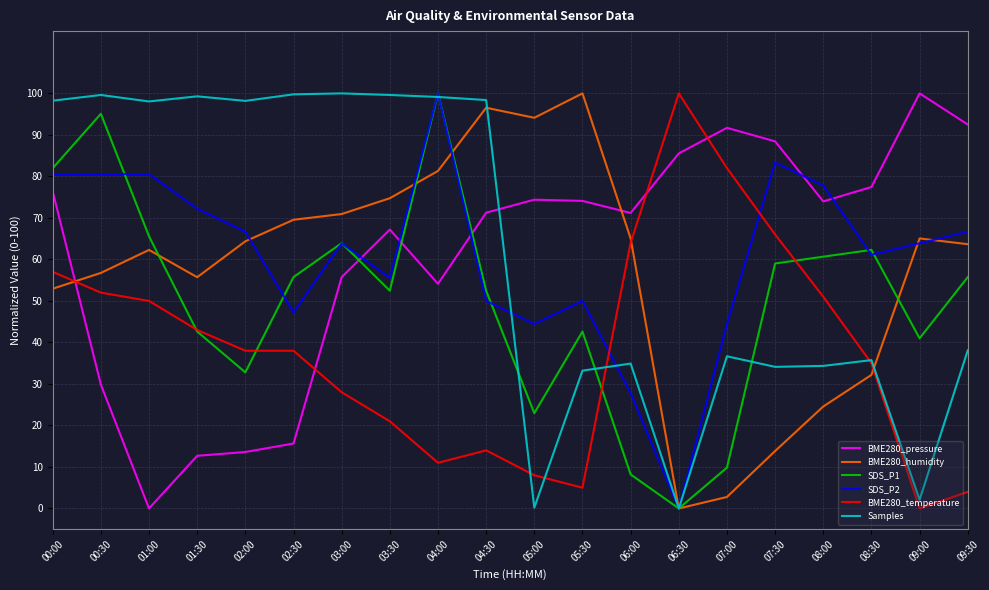

How many values in SDS_P2 are above zero?

19